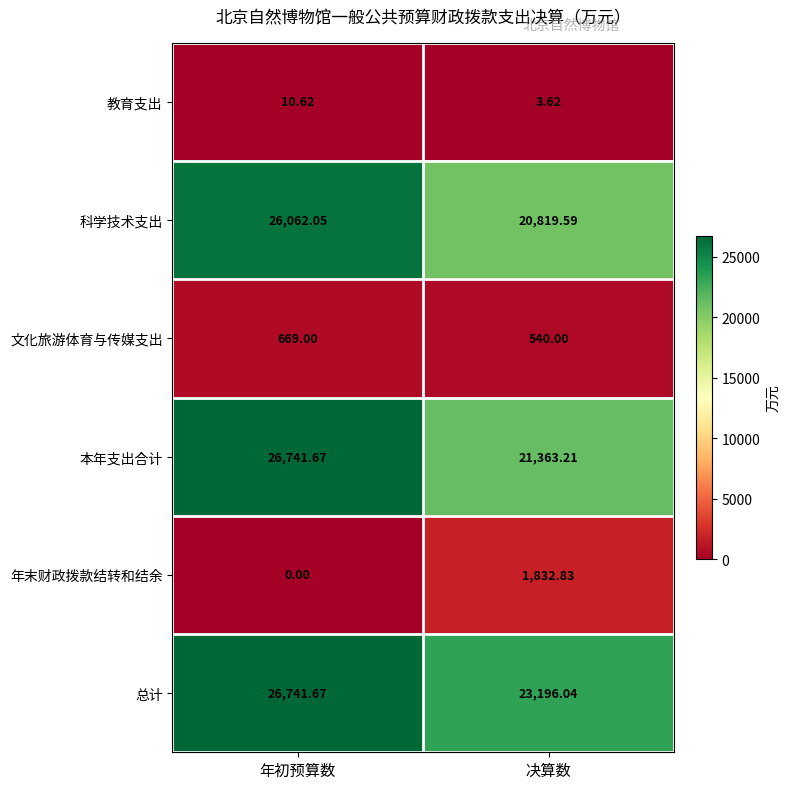

At which category is the sum across all series the highest?

年初预算数